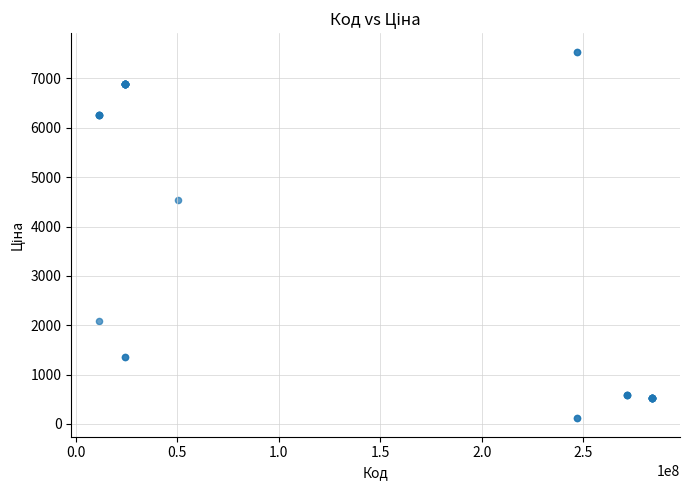

What Y value in the scatter plot is closest to 3829?

4531.4